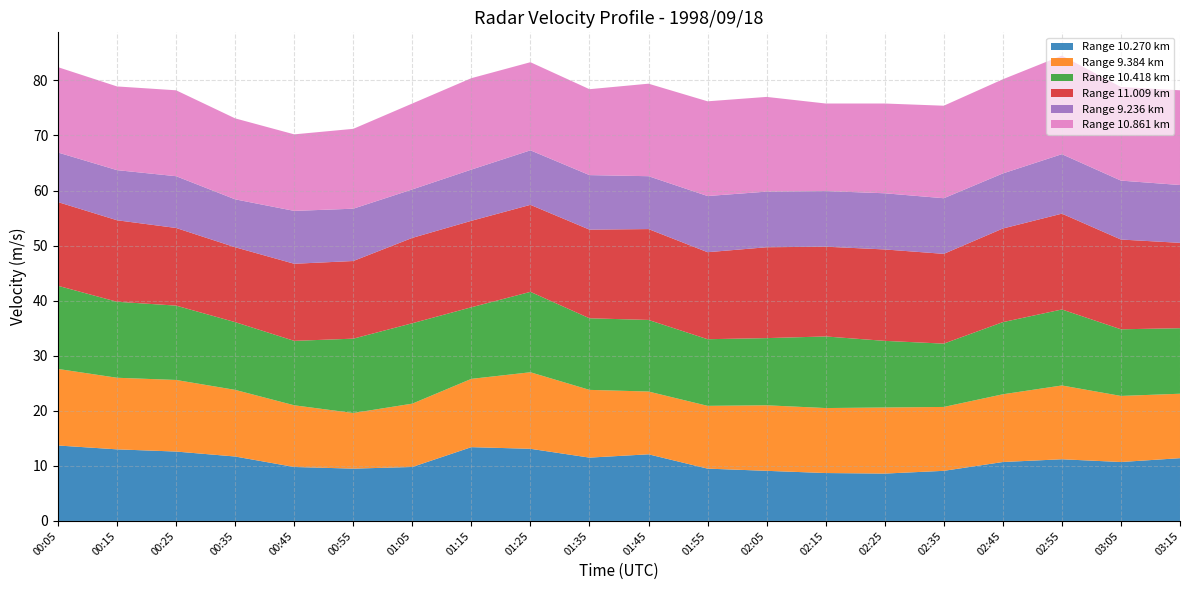

Reading left to right, extract all data points from this chart.

10.270: 00:05=13.7	00:15=13.0	00:25=12.6	00:35=11.7	00:45=9.8	00:55=9.5	01:05=9.8	01:15=13.4	01:25=13.1	01:35=11.5	01:45=12.1	01:55=9.5	02:05=9.1	02:15=8.7	02:25=8.6	02:35=9.1	02:45=10.7	02:55=11.2	03:05=10.7	03:15=11.4
9.384: 00:05=13.9	00:15=13.0	00:25=13.0	00:35=12.1	00:45=11.2	00:55=10.1	01:05=11.5	01:15=12.4	01:25=13.9	01:35=12.3	01:45=11.4	01:55=11.4	02:05=11.9	02:15=11.8	02:25=12.0	02:35=11.6	02:45=12.3	02:55=13.4	03:05=12.0	03:15=11.7
10.418: 00:05=15.1	00:15=13.8	00:25=13.5	00:35=12.3	00:45=11.7	00:55=13.5	01:05=14.6	01:15=13.0	01:25=14.6	01:35=13.0	01:45=13.0	01:55=12.1	02:05=12.2	02:15=13.0	02:25=12.1	02:35=11.5	02:45=13.1	02:55=13.8	03:05=12.1	03:15=11.9
11.009: 00:05=15.2	00:15=14.8	00:25=14.1	00:35=13.6	00:45=14.0	00:55=14.1	01:05=15.5	01:15=15.7	01:25=15.8	01:35=16.1	01:45=16.5	01:55=15.8	02:05=16.5	02:15=16.3	02:25=16.6	02:35=16.3	02:45=17.0	02:55=17.4	03:05=16.3	03:15=15.5
9.236: 00:05=9.0	00:15=9.1	00:25=9.4	00:35=8.7	00:45=9.6	00:55=9.5	01:05=8.8	01:15=9.3	01:25=9.9	01:35=9.9	01:45=9.6	01:55=10.2	02:05=10.1	02:15=10.1	02:25=10.2	02:35=10.1	02:45=10.0	02:55=10.8	03:05=10.7	03:15=10.5
10.861: 00:05=15.5	00:15=15.2	00:25=15.6	00:35=14.7	00:45=13.9	00:55=14.5	01:05=15.6	01:15=16.6	01:25=16.0	01:35=15.6	01:45=16.8	01:55=17.2	02:05=17.2	02:15=15.9	02:25=16.3	02:35=16.8	02:45=17.1	02:55=17.9	03:05=17.0	03:15=17.2